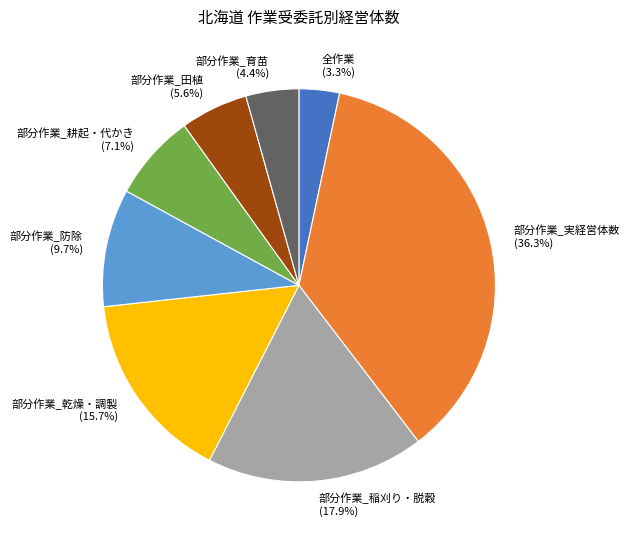

The 部分作業_田植 slice represents 16% of the pie. True or false?

False